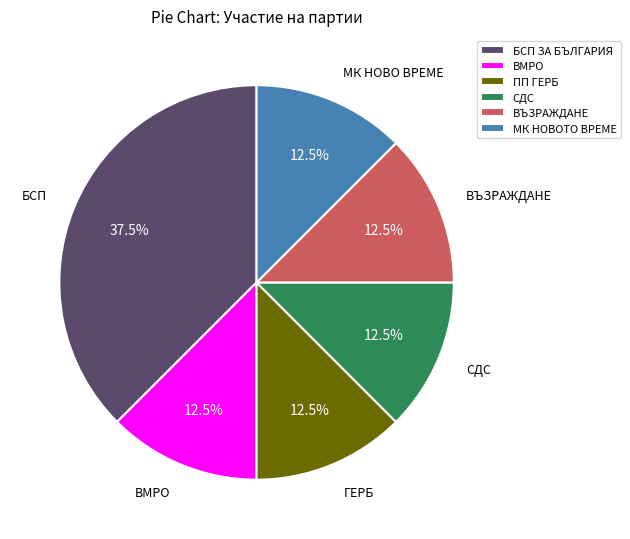

Do ПП ГЕРБ and ВЪЗРАЖДАНЕ together represent more than half of the pie?

No